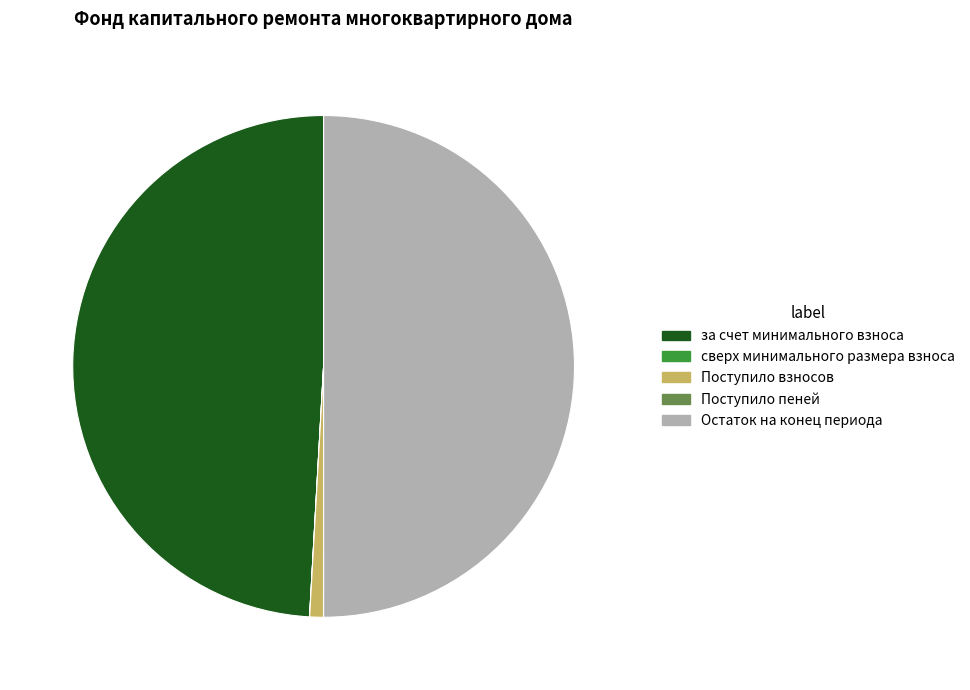

Is the sum of Остаток на конец периода and Поступило взносов greater than half?

Yes